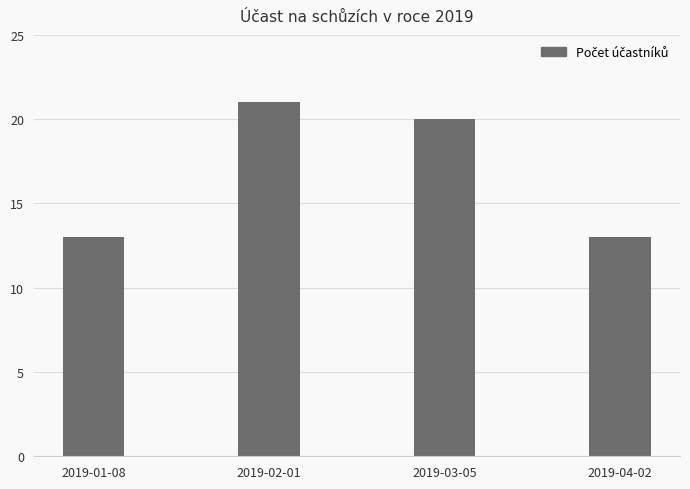

What is the change in value from 2019-01-08 to 2019-02-01?

+8